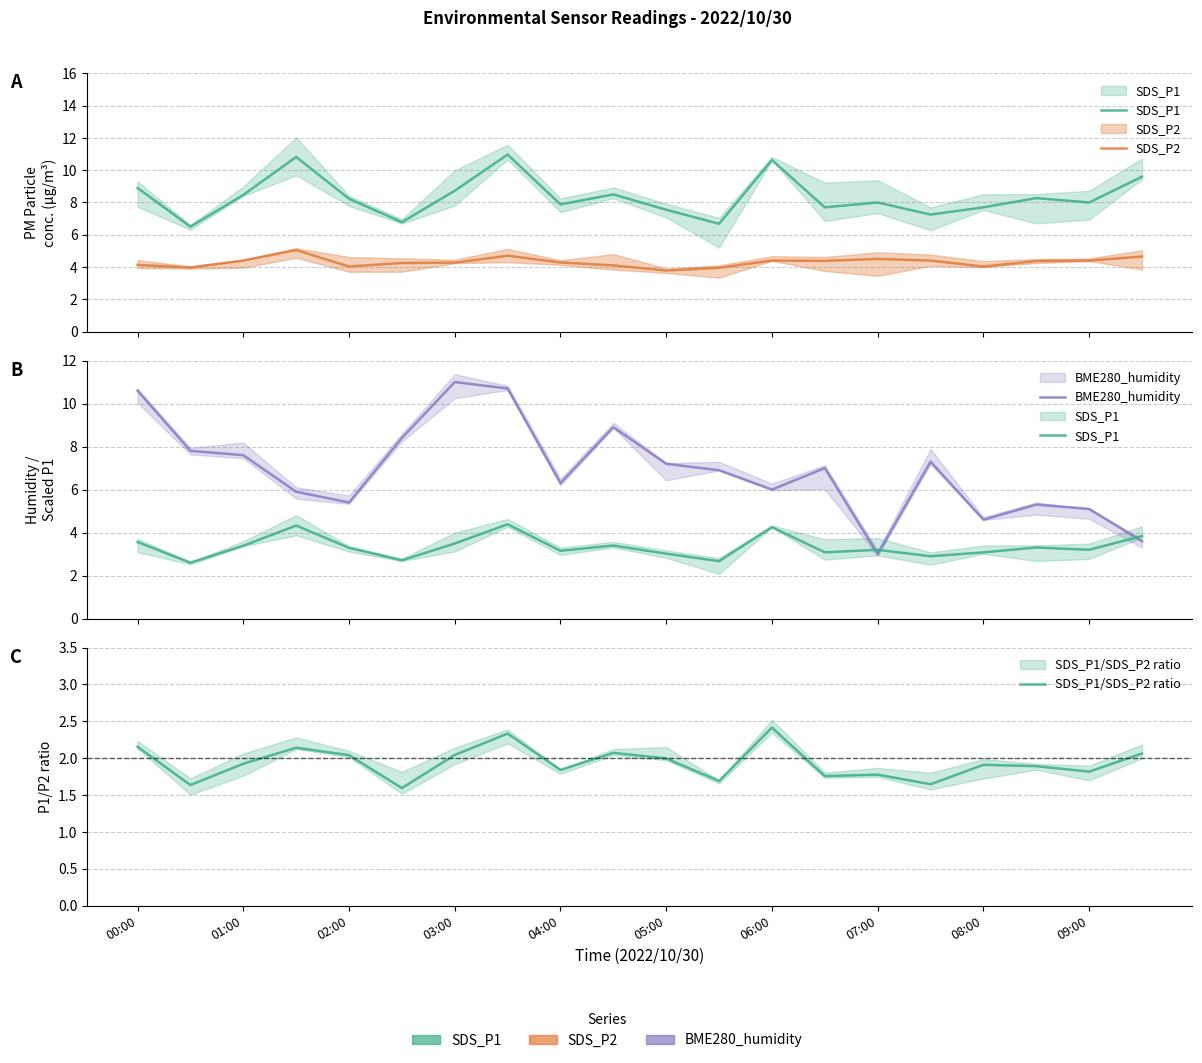

Is it true that SDS_P2 equals 7.7 at 04:00?

False